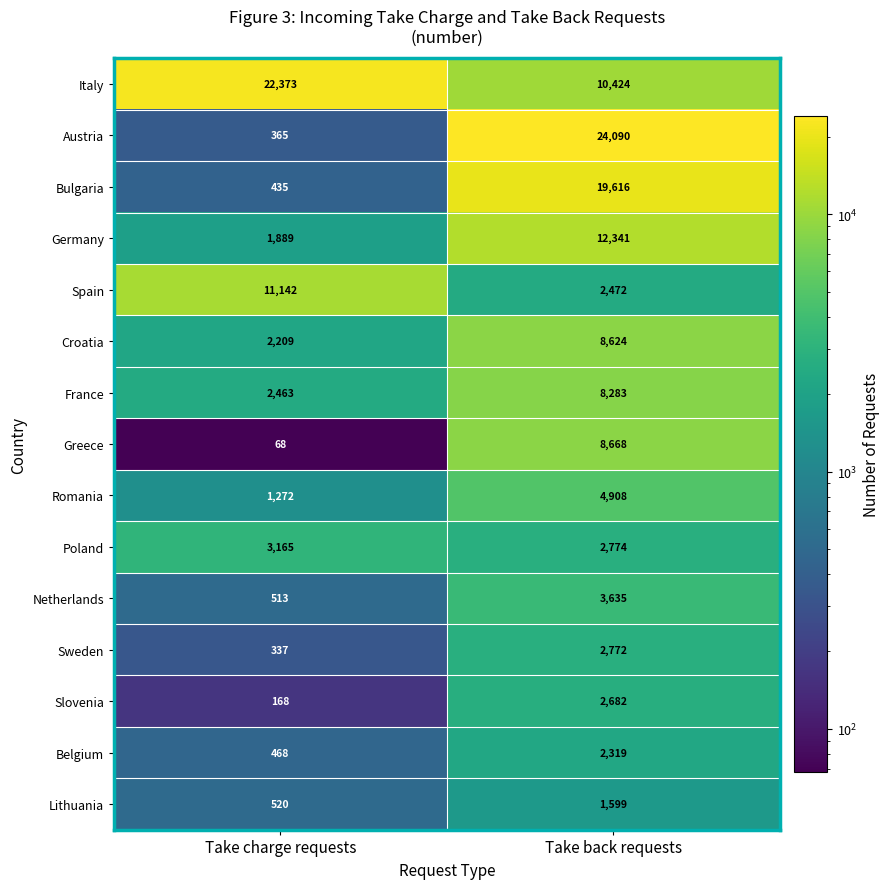

What is the sum of the Poland values at Take charge requests and Take back requests?

5939